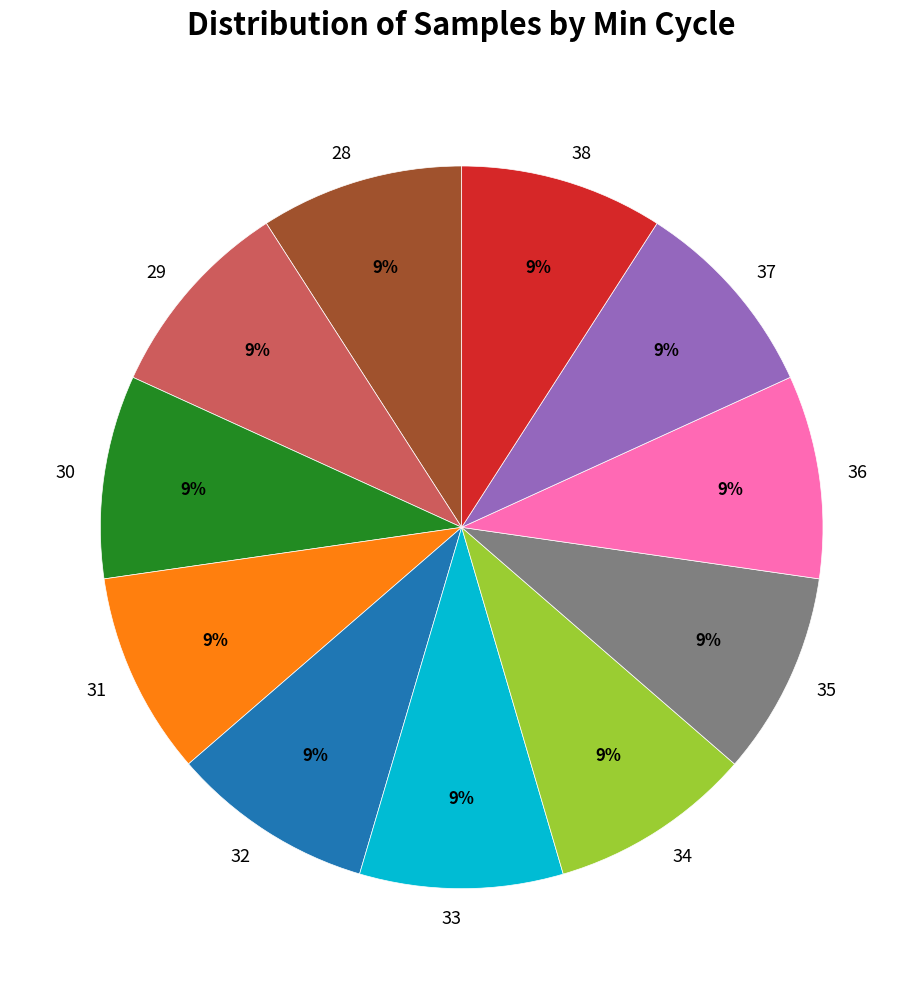

To the nearest percent, what portion does 37 represent?

9%